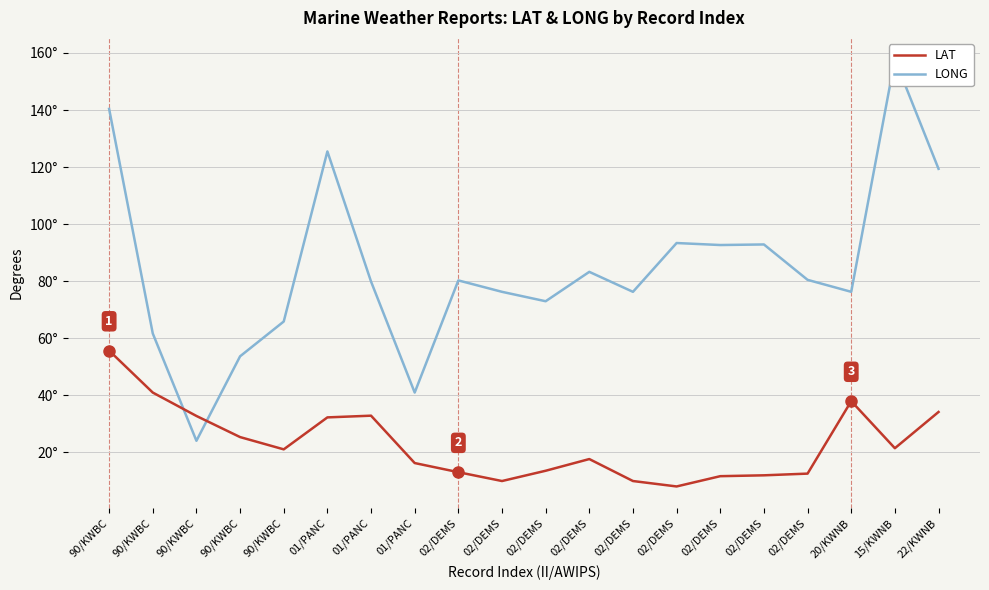

The value of LONG at 02/DEMS is 39.7. True or false?

False